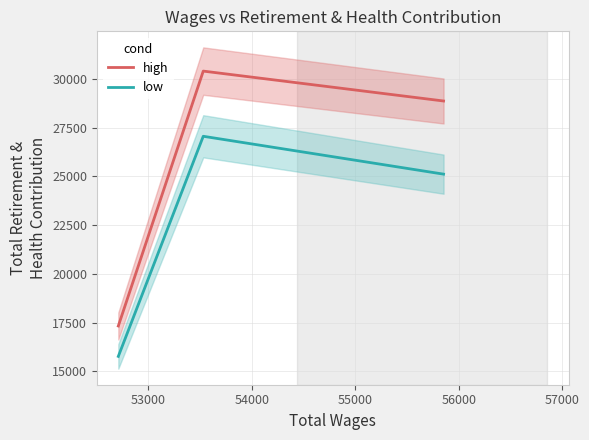

What is the difference between the maximum and minimum values in the low series?

11290.3